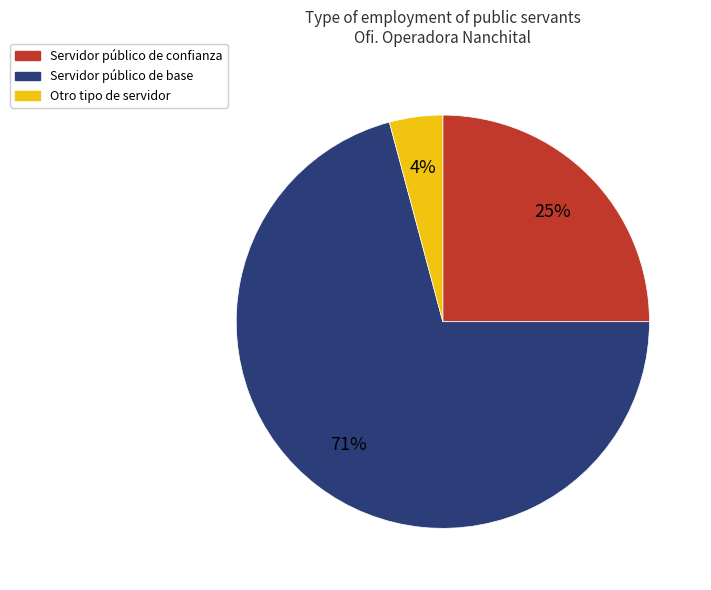

Which has a higher value, Servidor público de confianza or Otro?

Servidor público de confianza